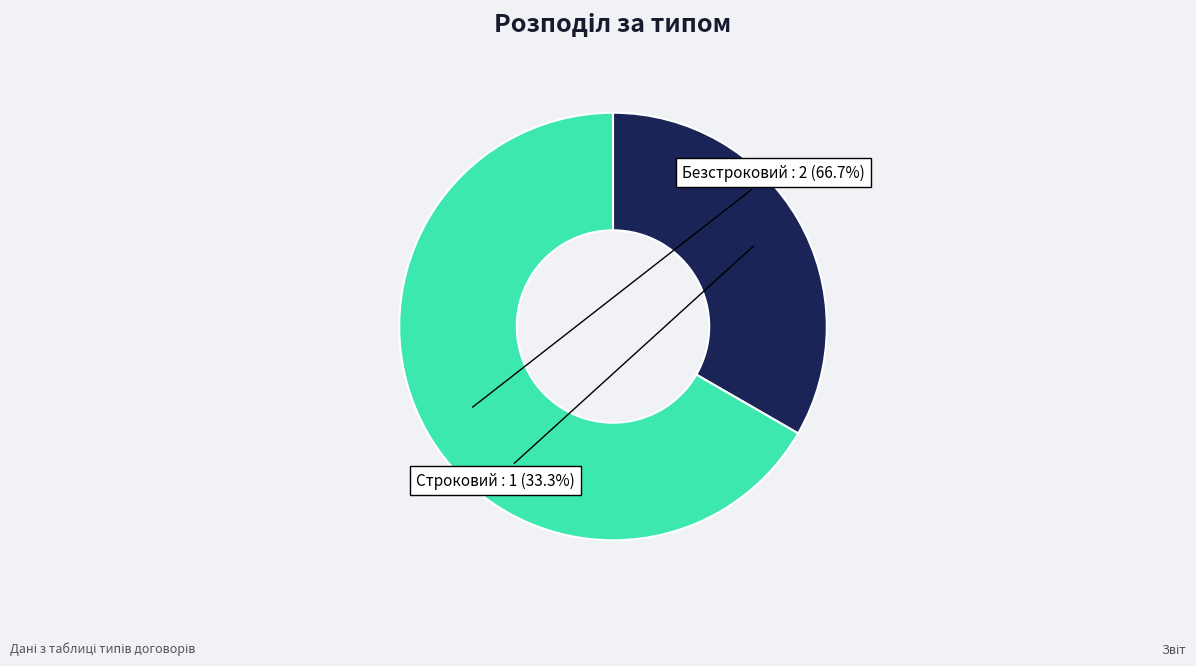

Is there any slice that represents more than half of the pie?

Yes